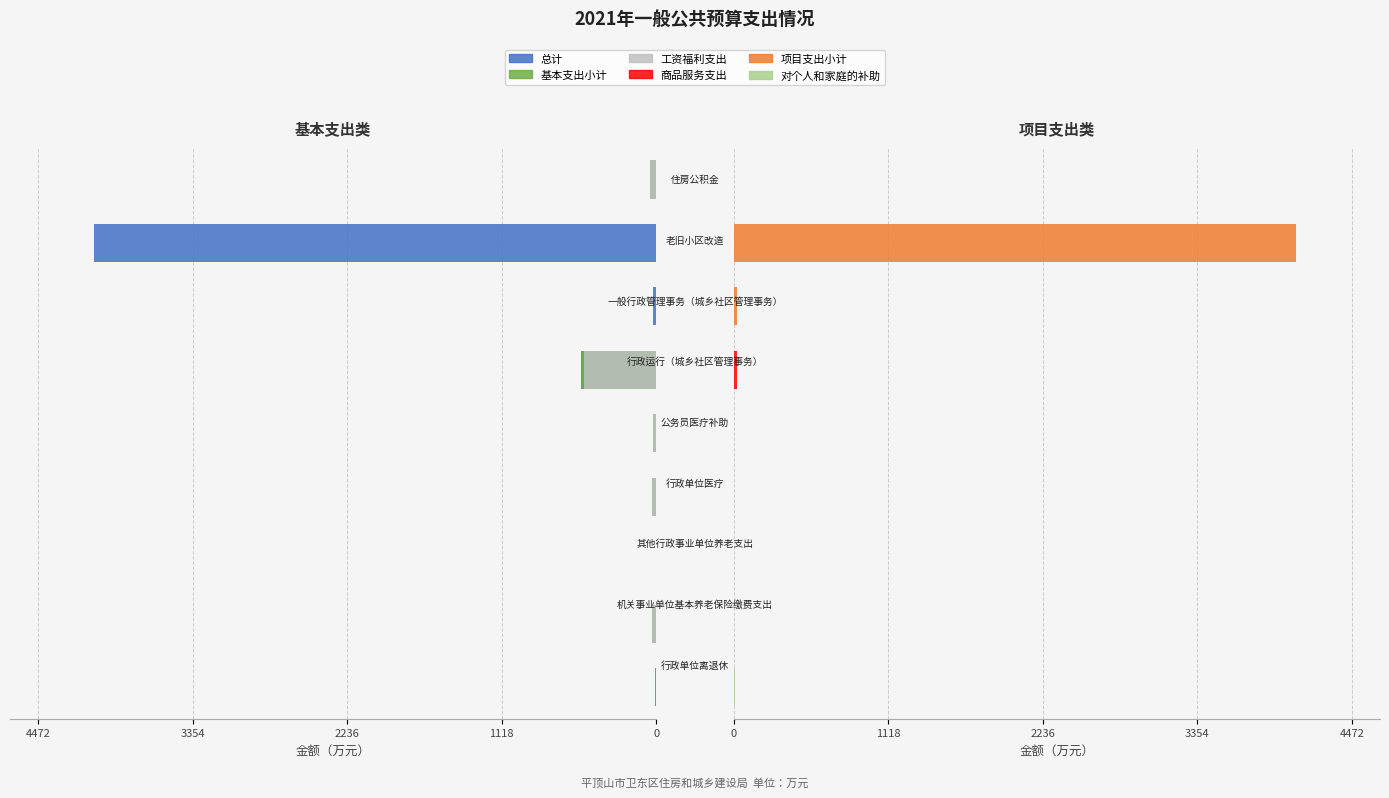

Reading left to right, list all the values displayed in this chart.

总计: -5.6	-29.8	-0.8	-28.5	-22.4	-545.2	-20.0	-4066.0	-44.8
基本支出小计: -5.6	-29.8	-0.8	-28.5	-22.4	-544.1	0.0	0.0	-44.8
工资福利支出: 0.0	-29.8	0.0	-28.5	-22.4	-522.8	0.0	0.0	-44.8
商品服务支出: 0.0	0.0	0.0	0.0	0.0	21.3	0.0	0.0	0.0
项目支出小计: 0.0	0.0	0.0	0.0	0.0	1.1	20.0	4066.0	0.0
对个人和家庭的补助: 5.6	0.0	0.8	0.0	0.0	0.0	0.0	0.0	0.0